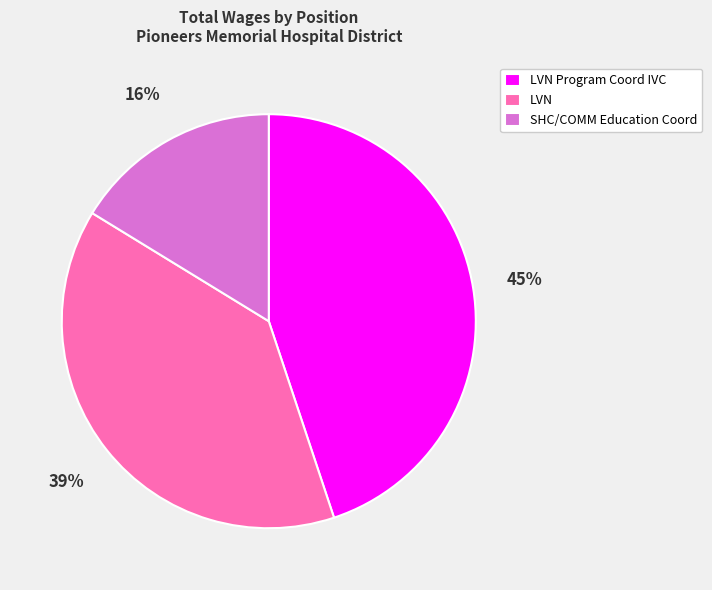

To the nearest percent, what is the combined percentage of SHC/COMM Education Coord and LVN?

55%